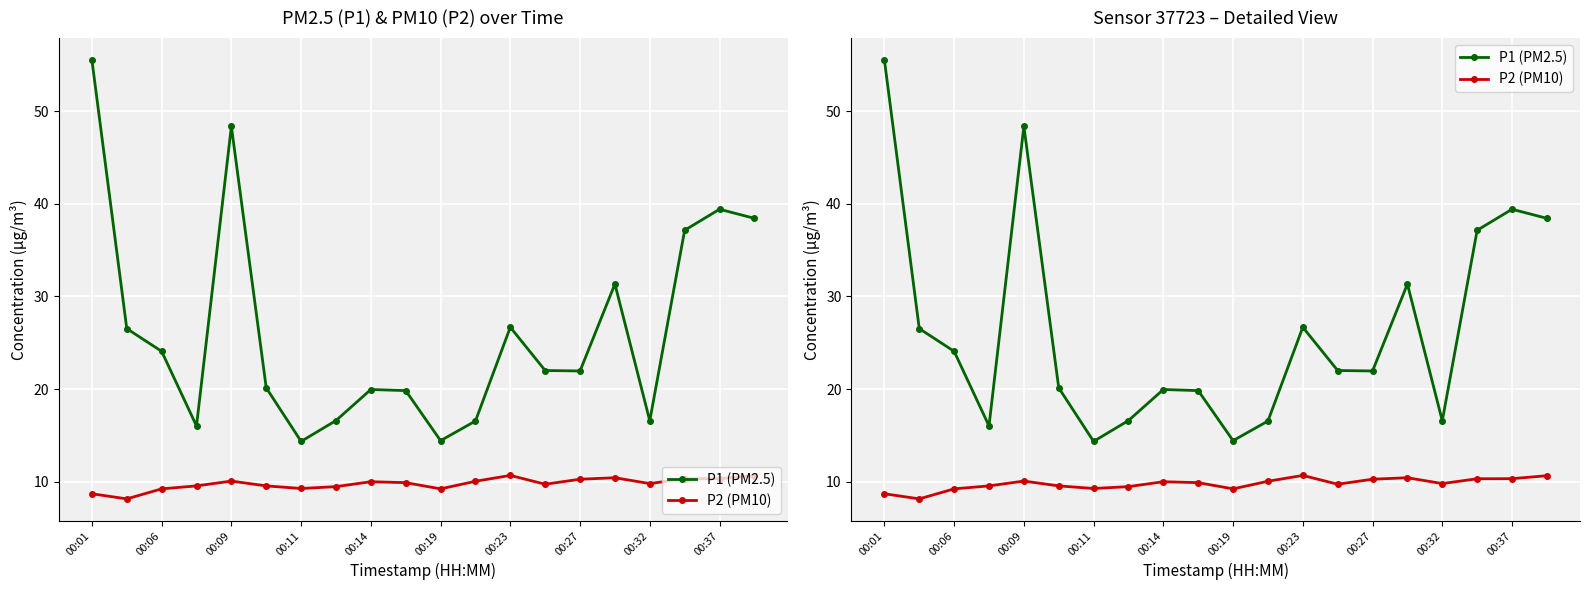

At which category is the sum across all series the highest?

00:01